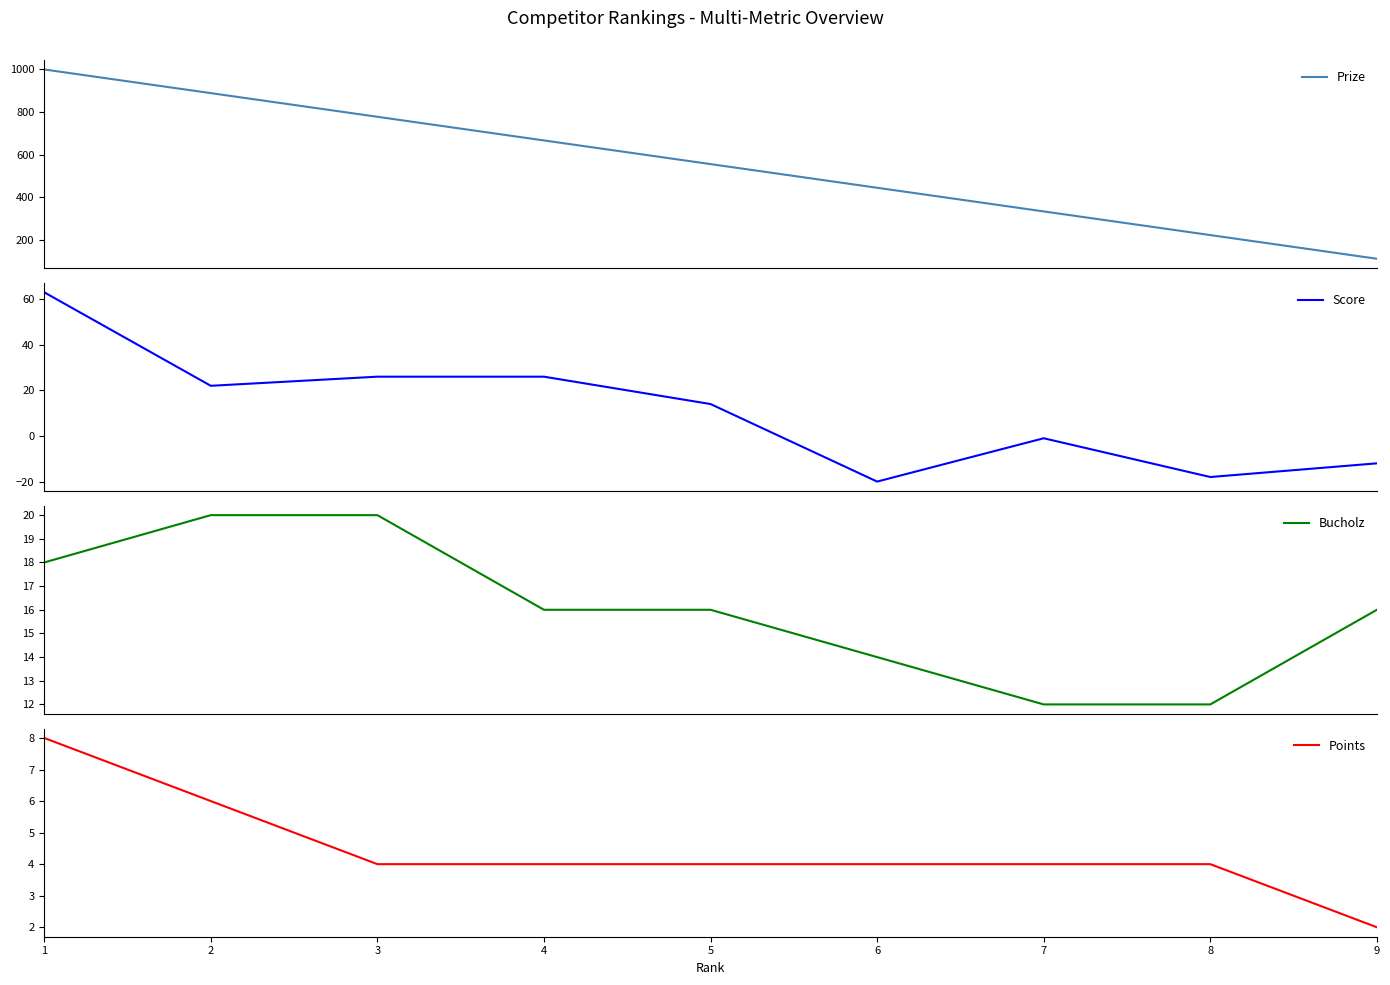

What is the difference between the Score values at 1 and 5?

49